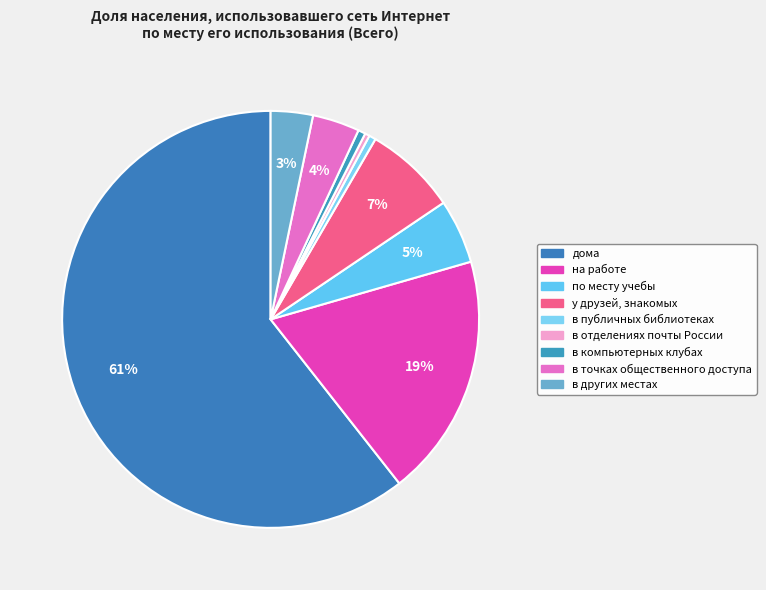

How many segments does this pie chart have?

9